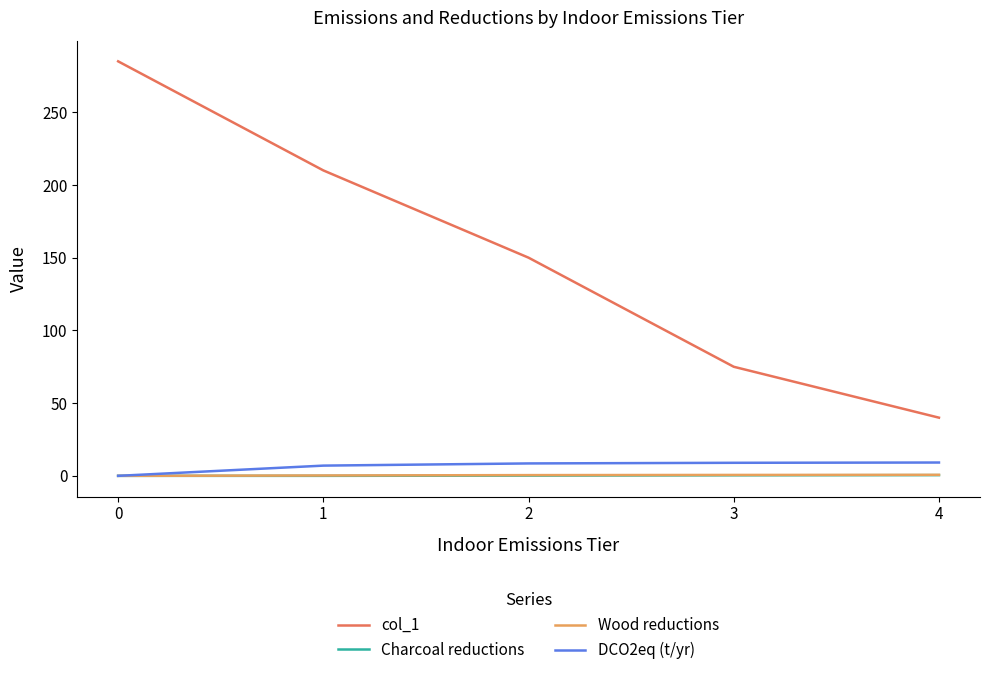

What is the difference between the highest and lowest values at 3?

74.6